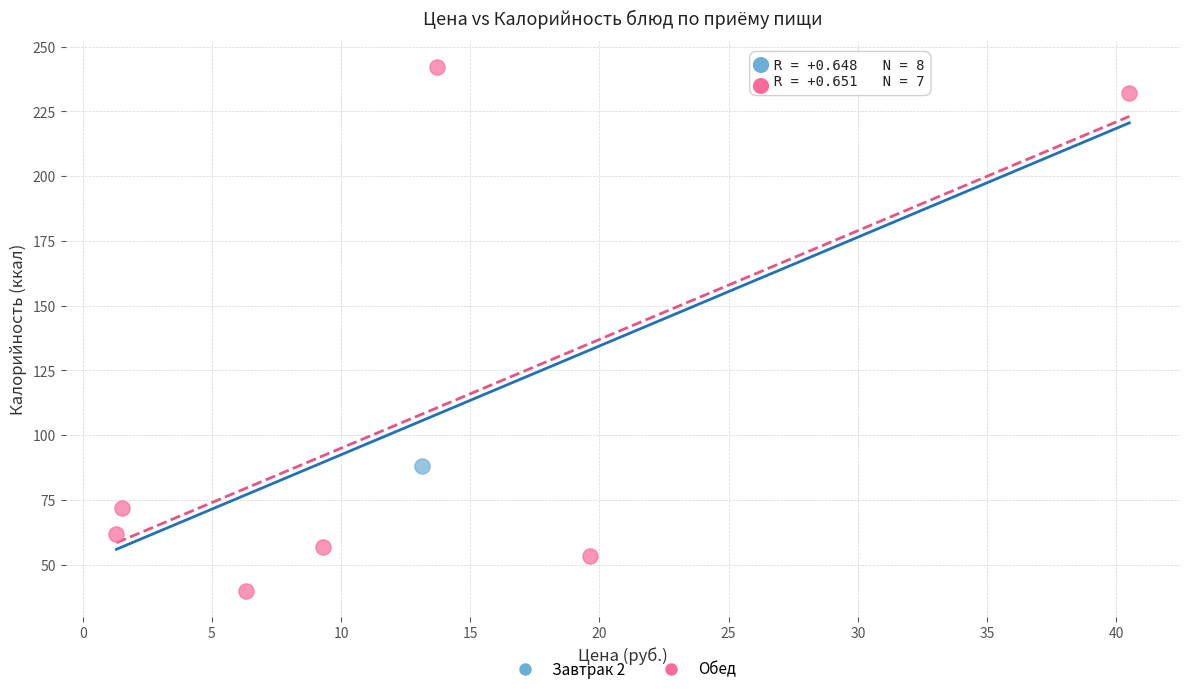

What are all the series names shown in the legend?

Завтрак 2, Обед